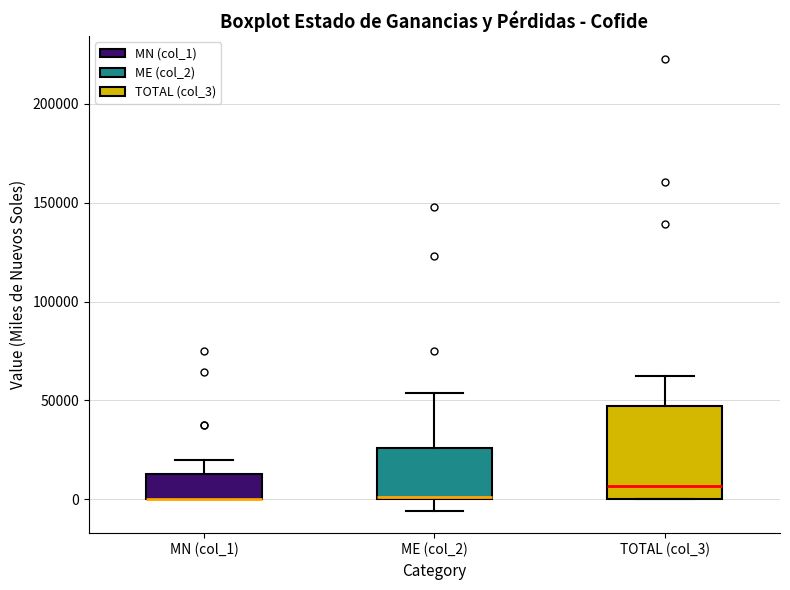

Reading left to right, transcribe this box plot: for each box, give where its median line is, the range the box spans, and where its two whiskers end, as read against the y-axis. The values are not printed on the chart, so give them approximately, as read against the axis.

MN (col_1): median 0 (drawn on the box's lower edge), box 0 to 15000, whiskers 0 to 20000
ME (col_2): median 0, box 0 to 25000, whiskers -5000 to 55000
TOTAL (col_3): median 5000, box 0 to 45000, whiskers 0 to 60000